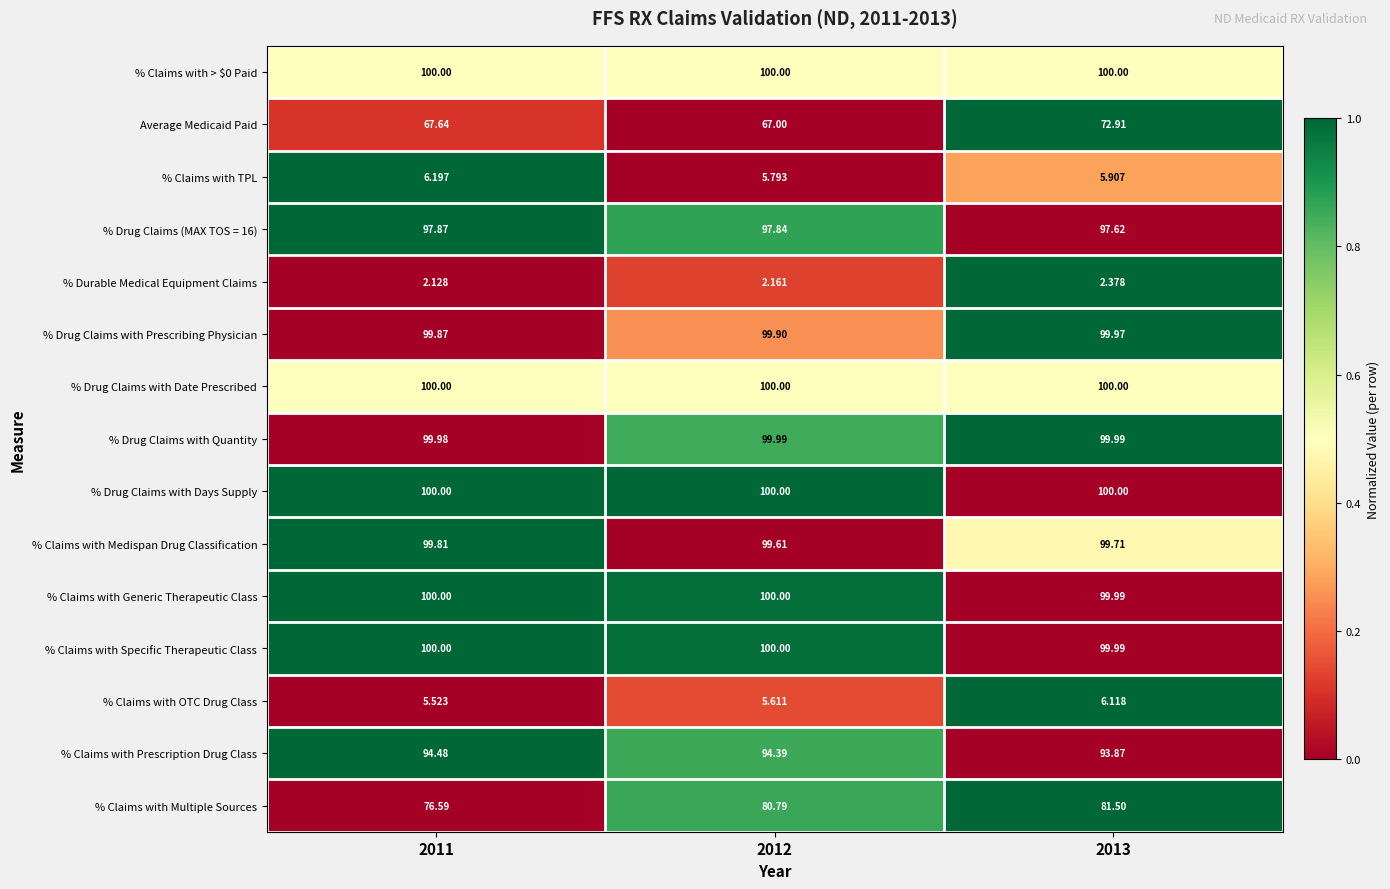

Which series changed the most between 2011 and 2013?

Average Medicaid Paid